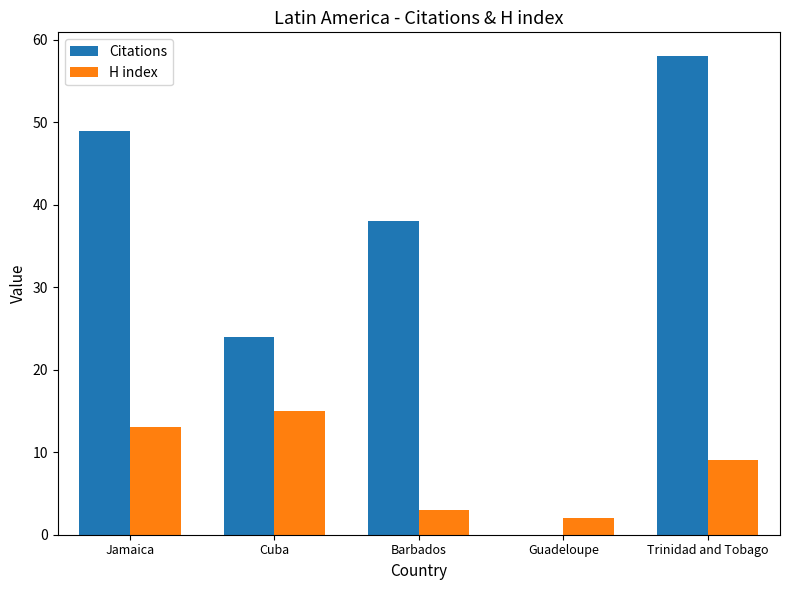

Between Jamaica and Trinidad and Tobago, which series saw the biggest shift?

Citations